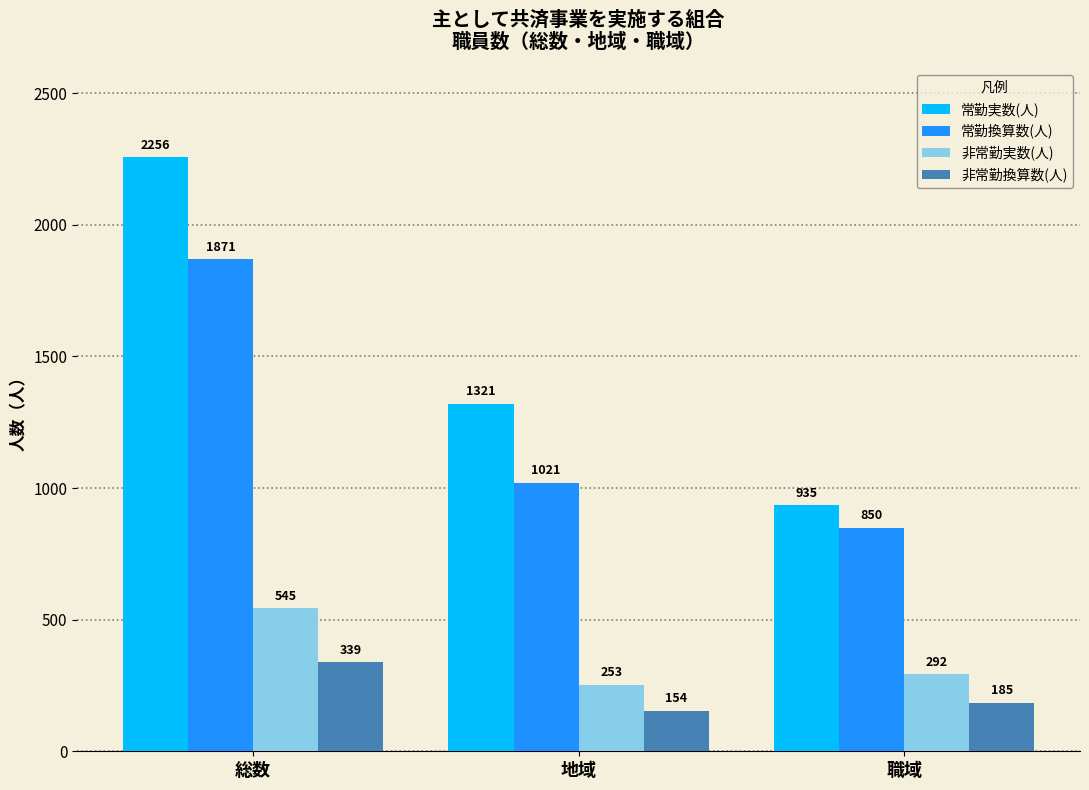

What is the minimum value for 常勤実数(人)?

935